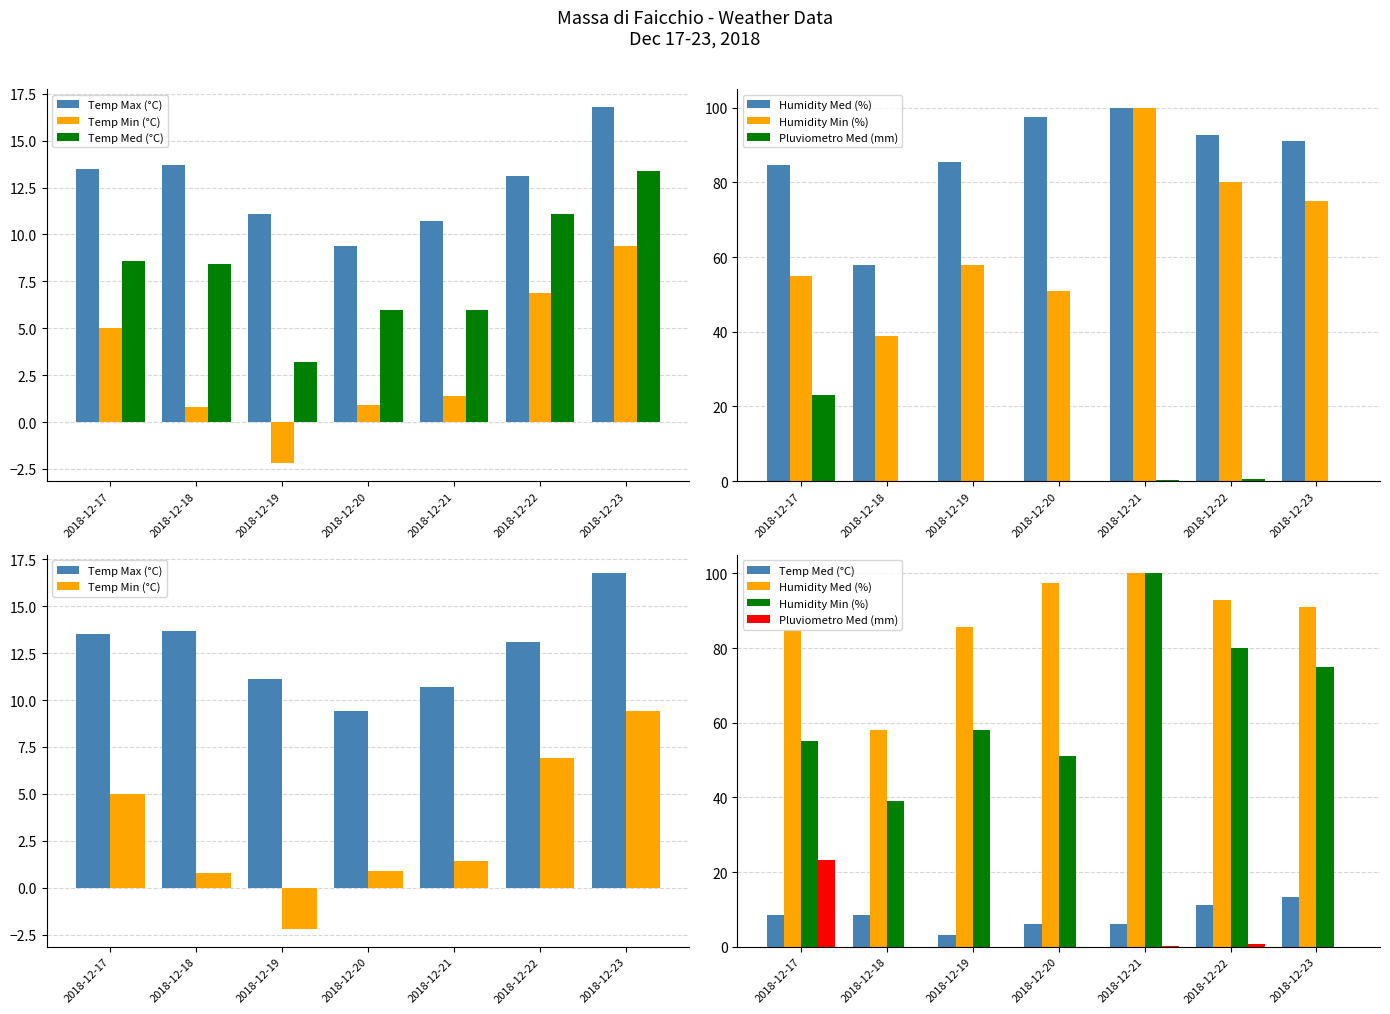

At 2018-12-22, list the series in order from smallest to largest.

Pluviometro Med (mm), Temp Min (°C), Temp Med (°C), Temp Max (°C), Humidity Min (%), Humidity Med (%)